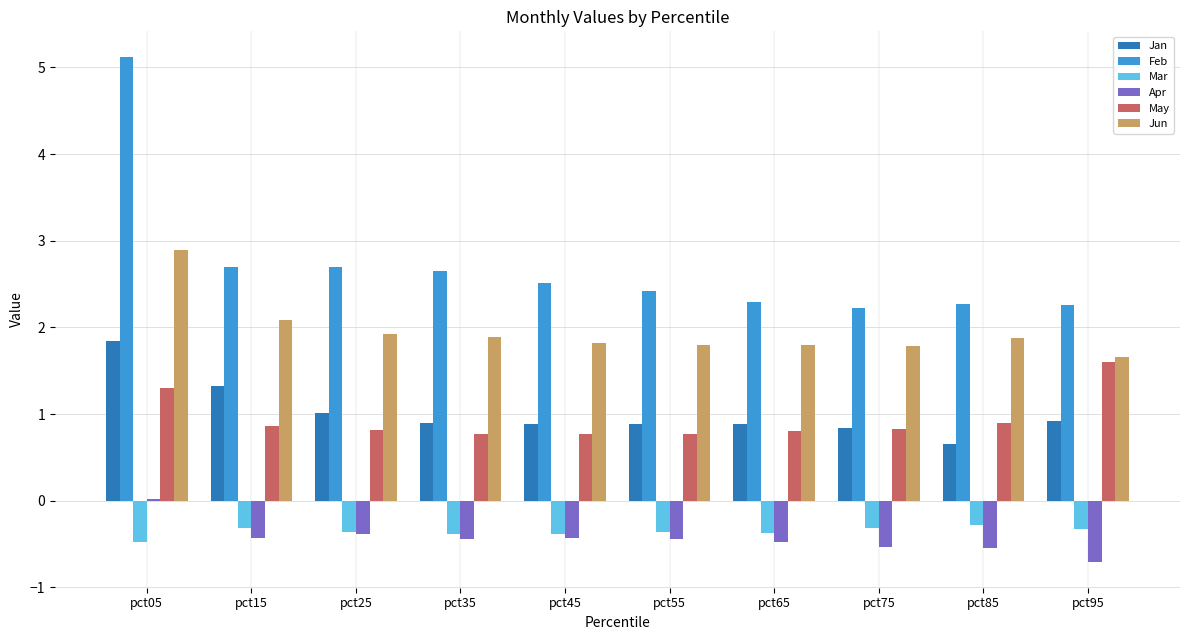

Is it true that Feb equals 2.5 at pct45?

True